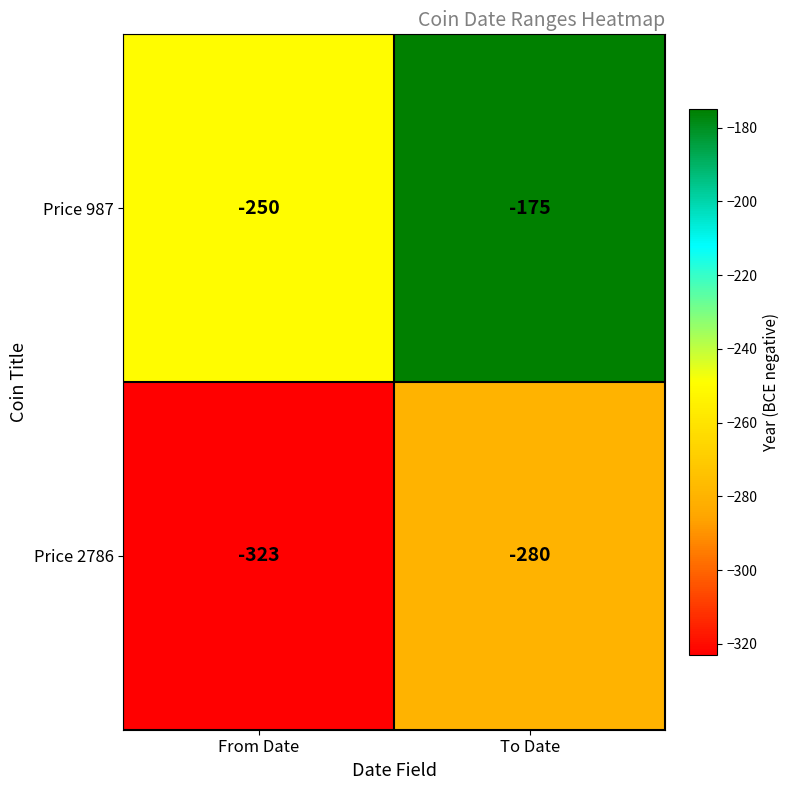

What is the difference between the Price 2786 values at To Date and From Date?

43